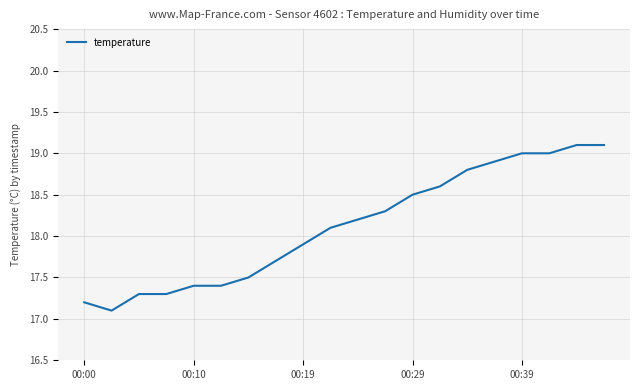

What is the difference between the maximum and minimum values?

2.0